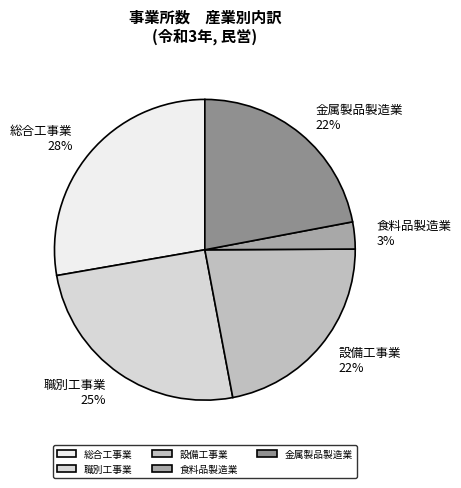

Combined, do 金属製品製造業 and 設備工事業 account for over 50%?

No